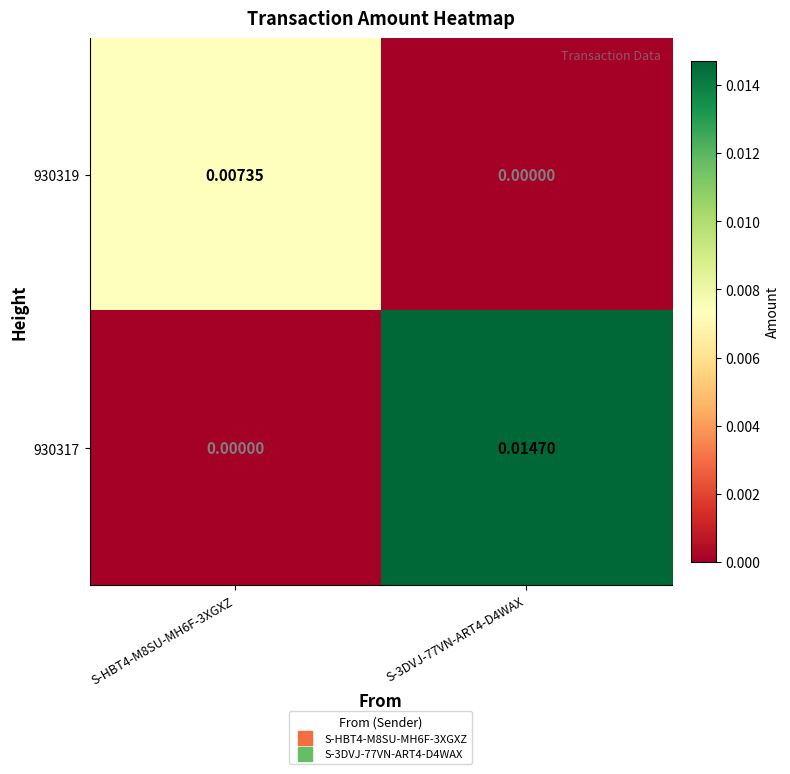

How many series are shown in this chart?

2